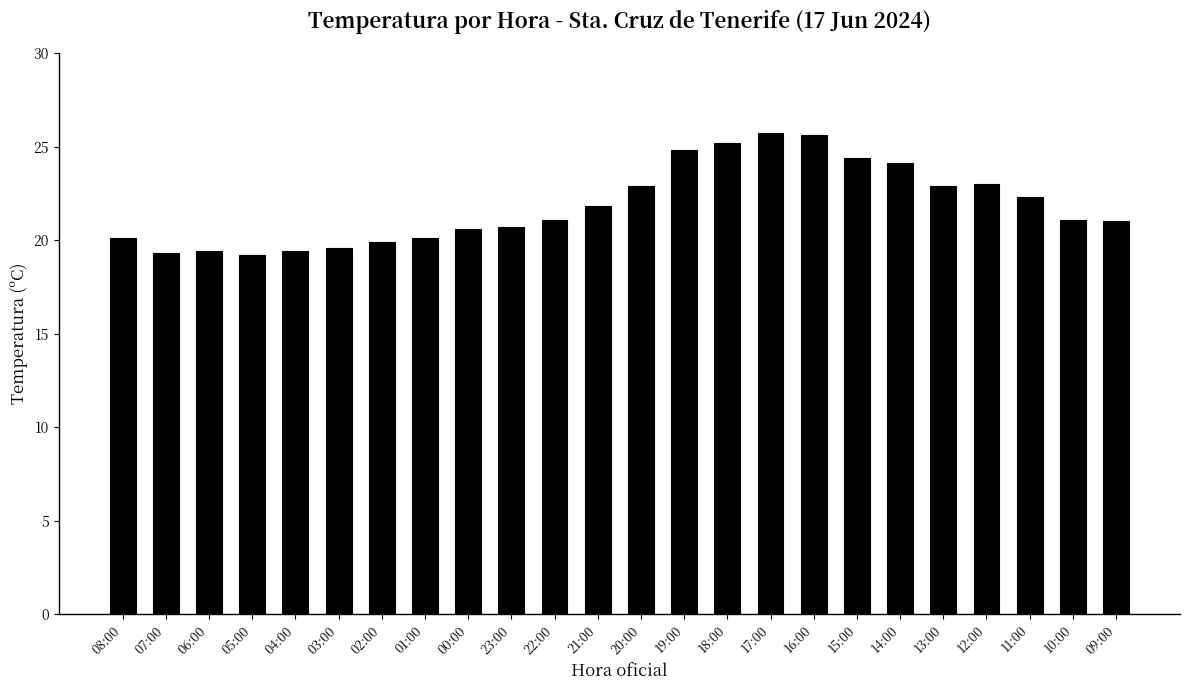

What is the sum of all values?

524.2